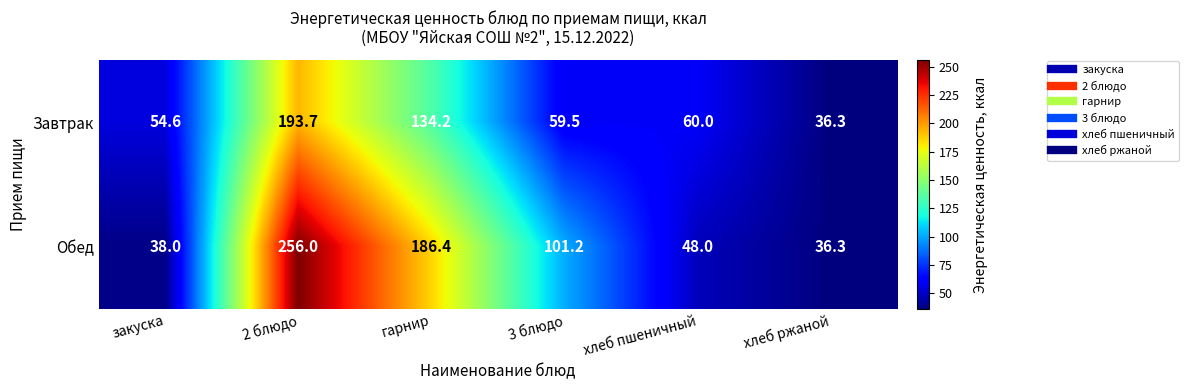

Between закуска and 3 блюдо, which series saw the biggest shift?

Обед